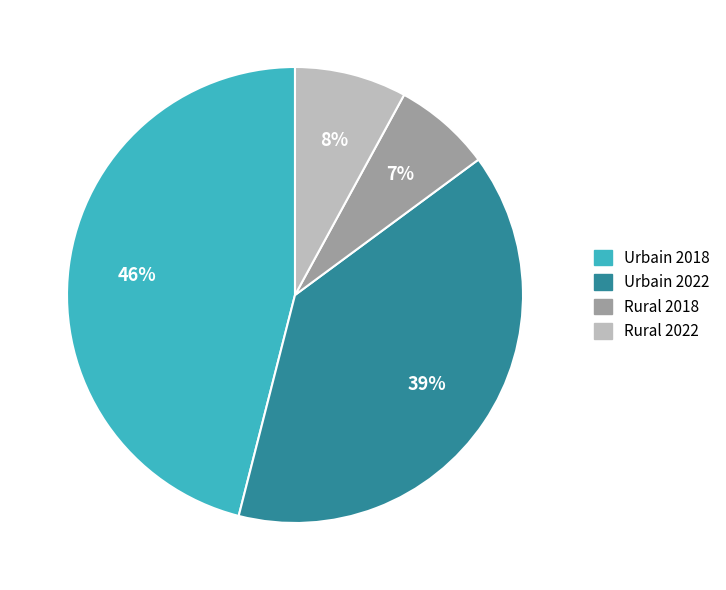

Is the sum of Urbain 2018 and Urbain 2022 greater than half?

Yes